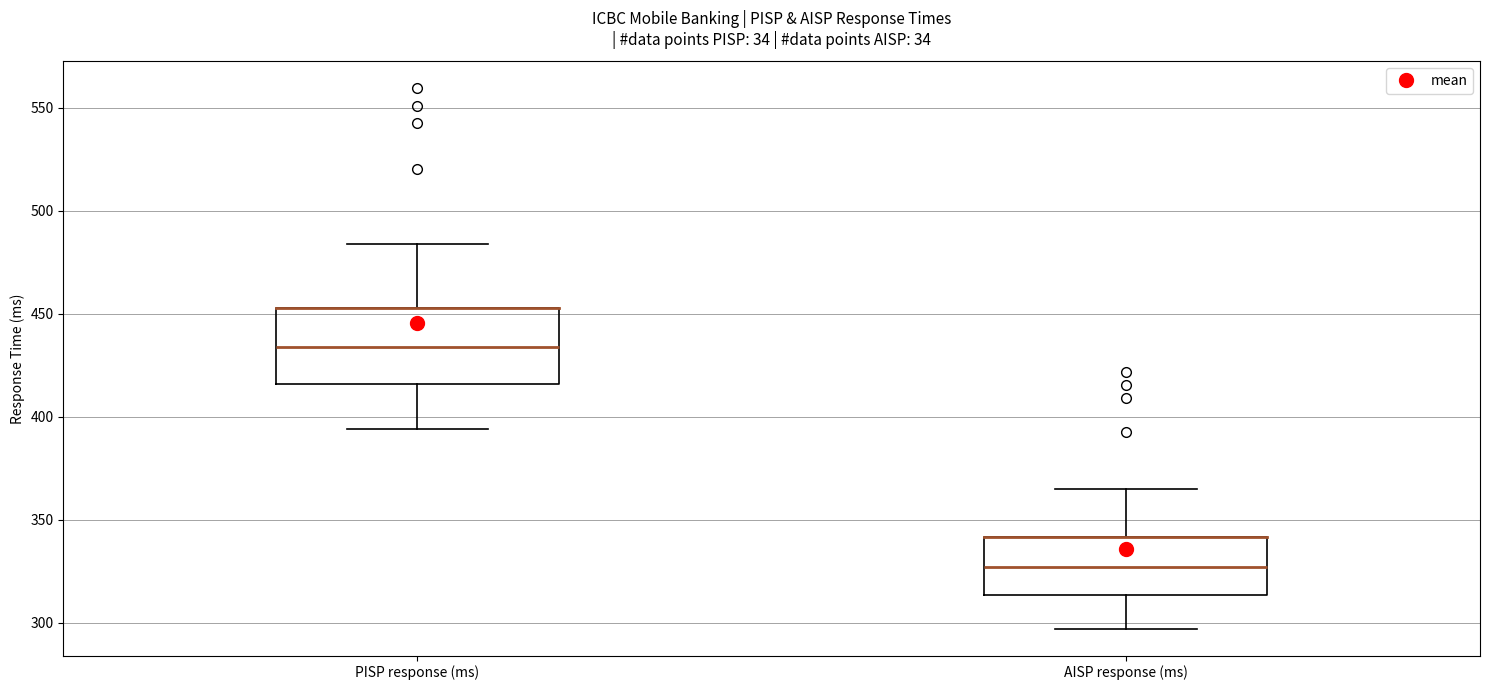

Which box is the tallest, from its lower edge to its upper edge?

PISP response (ms)